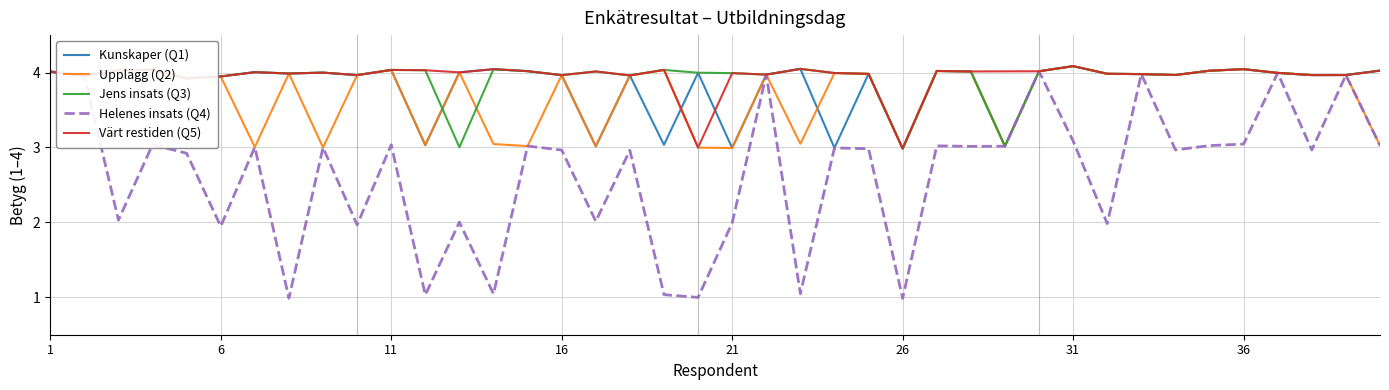

Which series has the largest range (max minus min)?

Helenes insats (Q4)